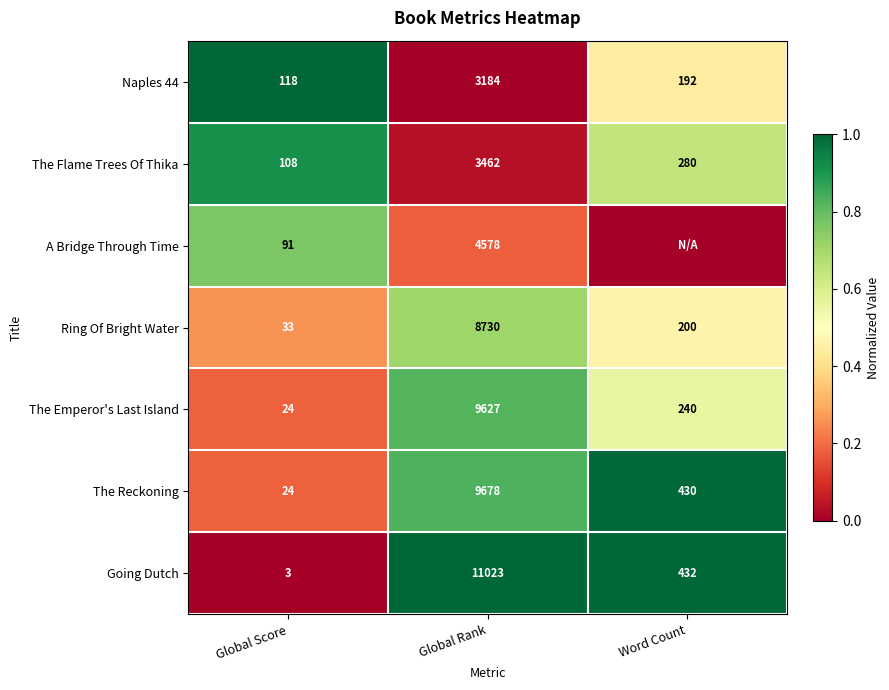

What is the difference between the highest and lowest values at Global Score?

115